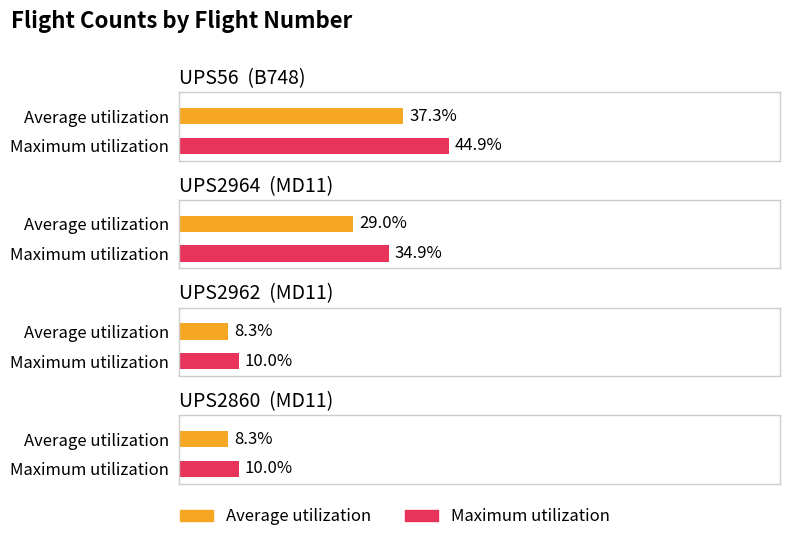

Which label corresponds to the largest value in the chart?

UPS56